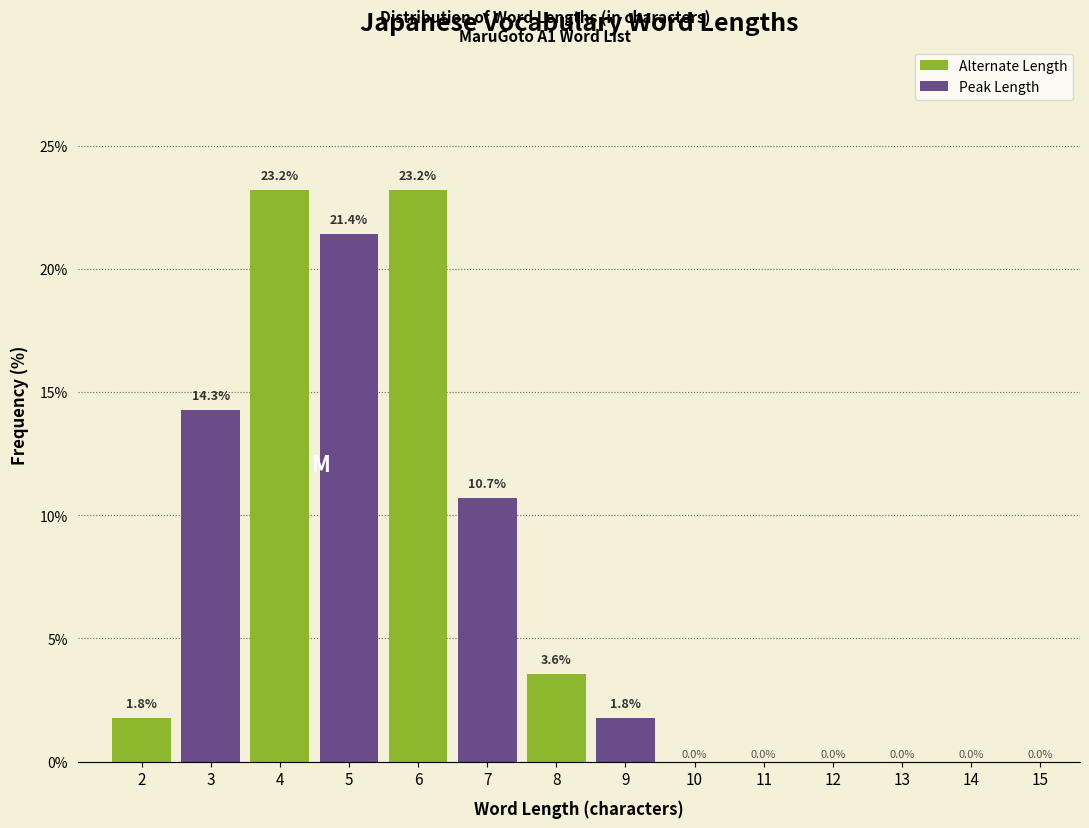

Is the value of Peak Length at 10 greater than the value of Alternate Length at 4?

No